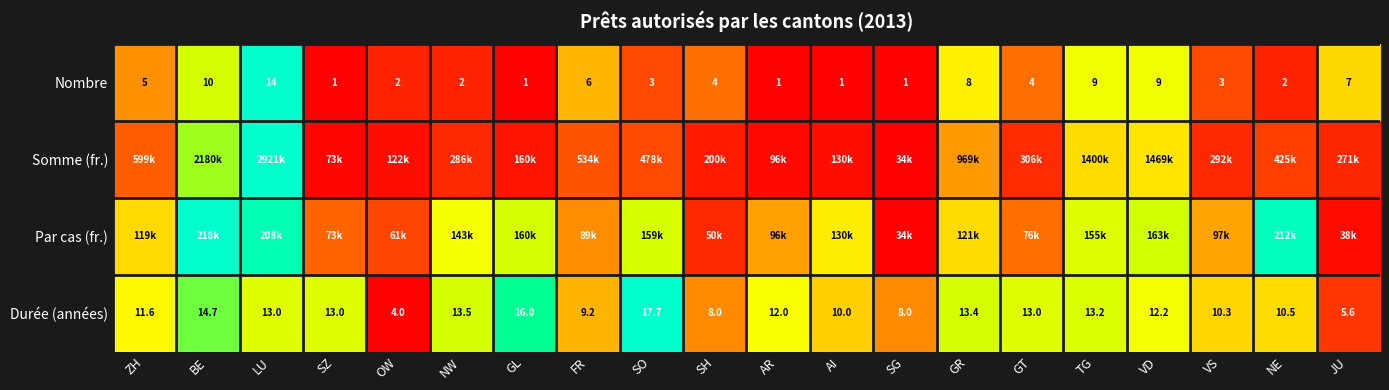

True or false: Durée (années) has a value of -0.6 at OW.

False